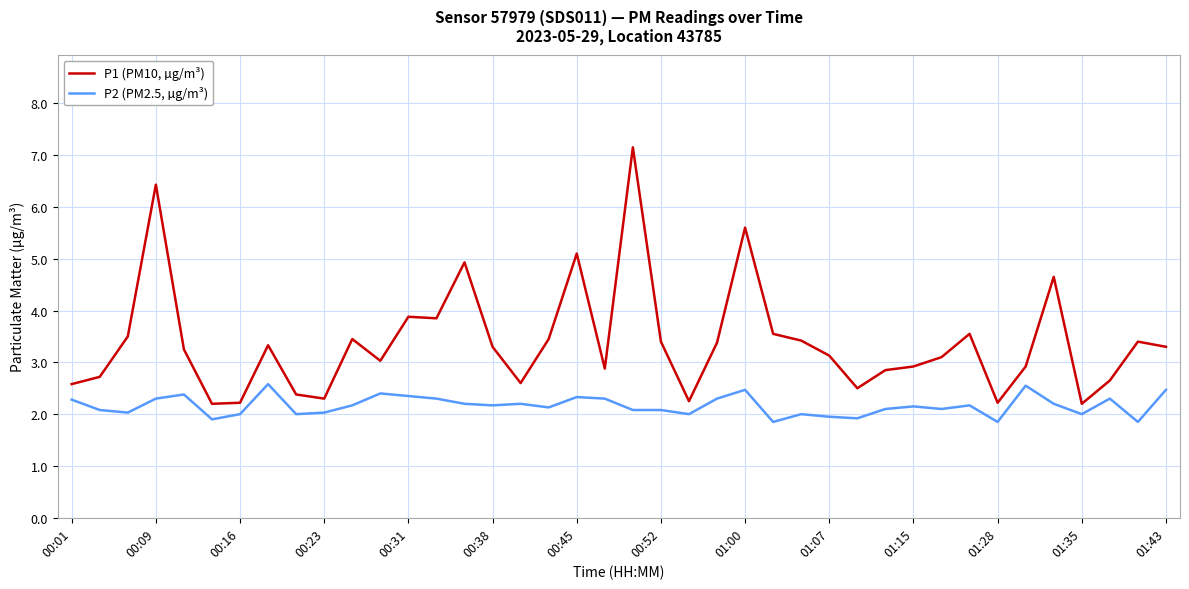

What is the maximum value shown in the chart?

7.2